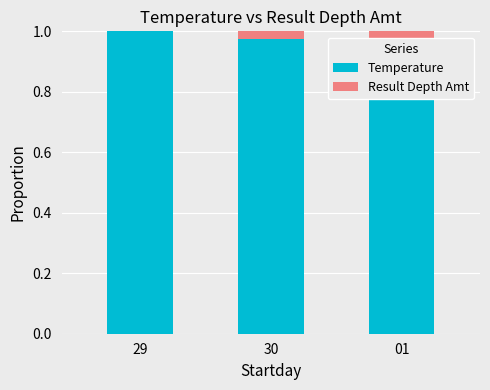

What is the value of the Temperature bar at the 3rd from the left?

1.0